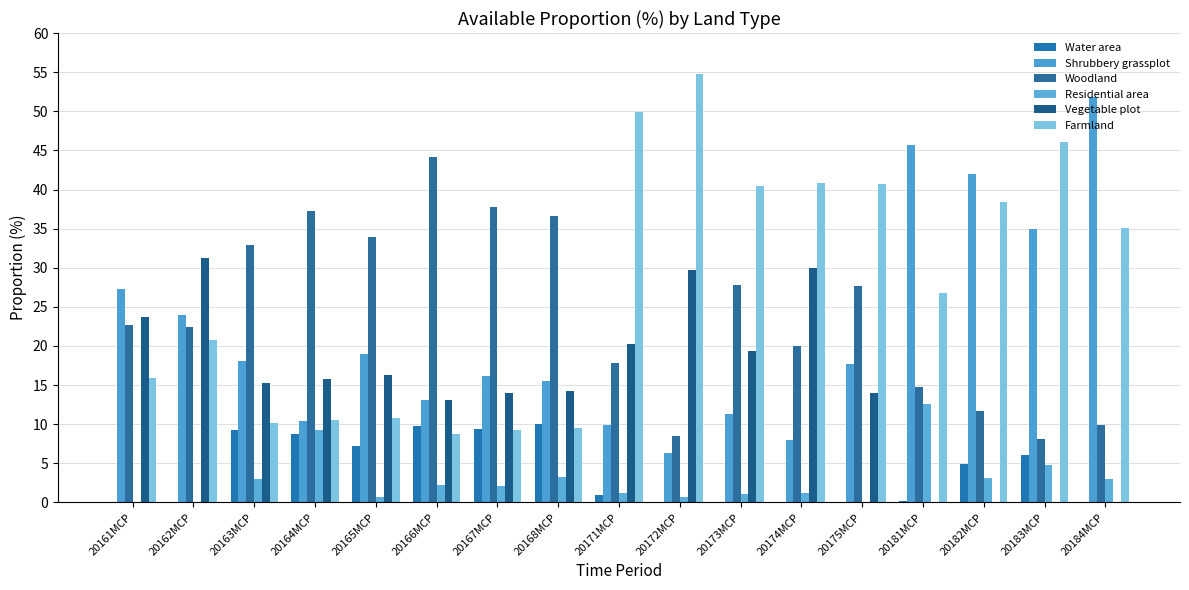

Where is Residential area nearest to the value 6?

20183MCP